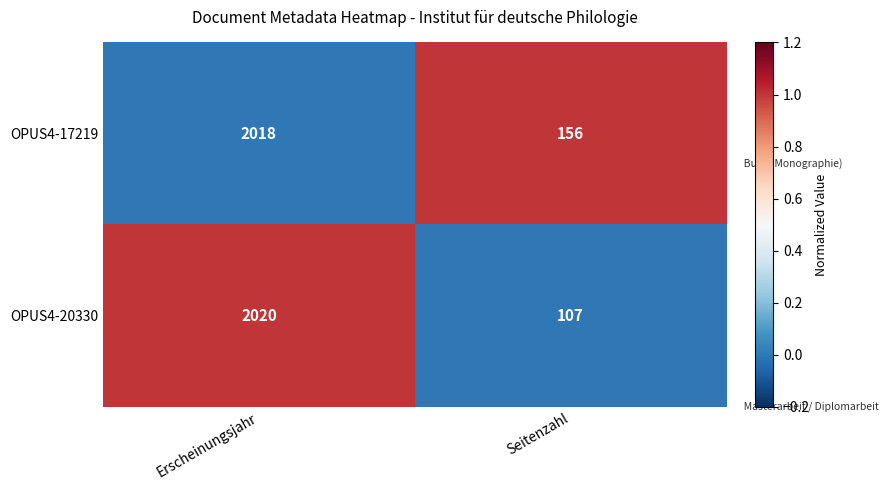

At Erscheinungsjahr, list the series in order from largest to smallest.

OPUS4-20330, OPUS4-17219